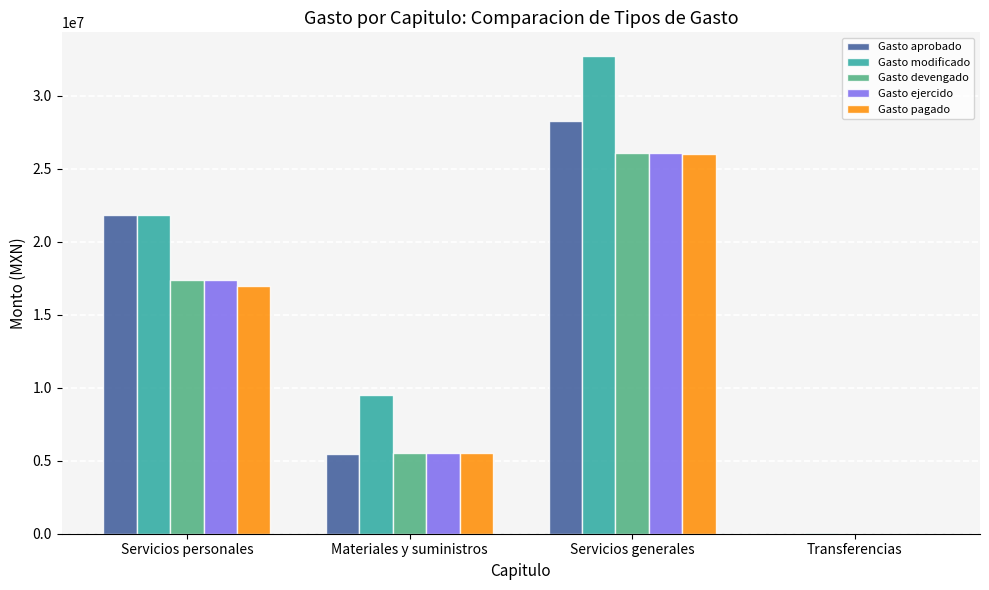

How many distinct data groups are displayed?

5